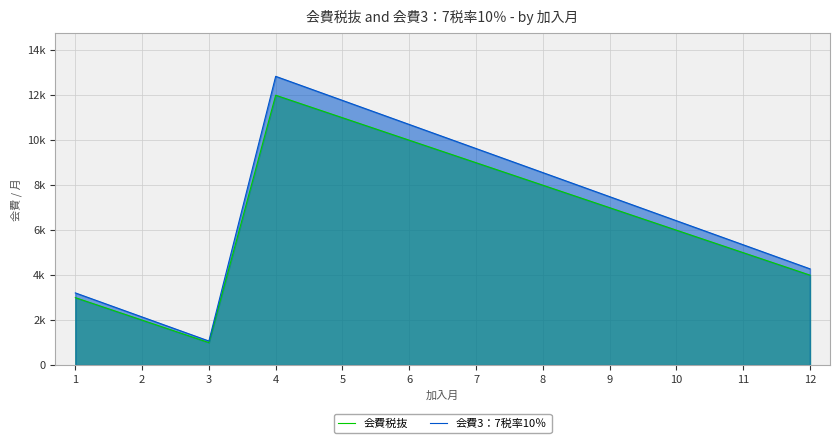

The 会費税抜 series shows 7000 at 9. True or false?

True